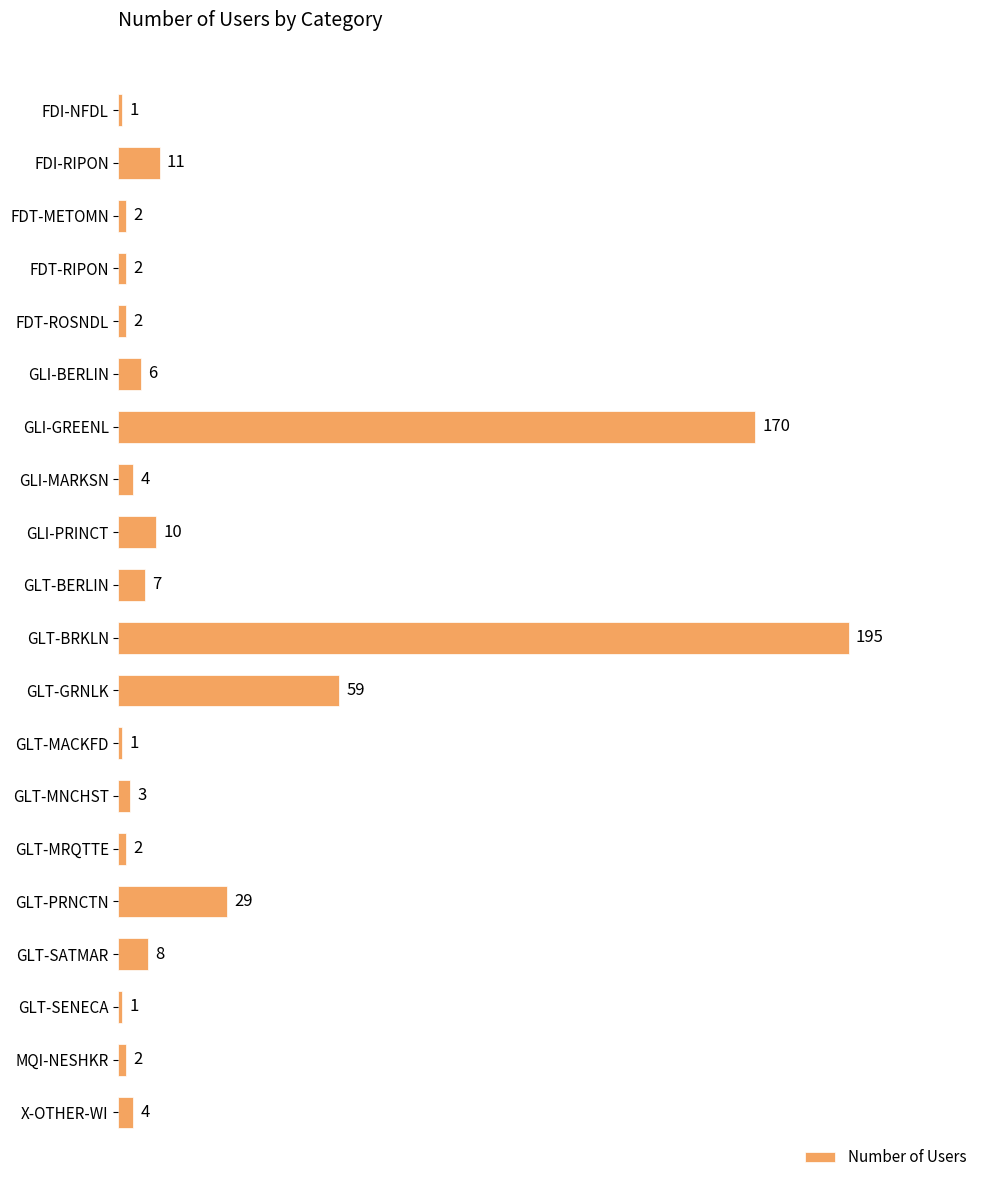

What is the ratio of the value at GLT-BERLIN to the value at GLI-PRINCT?

0.7